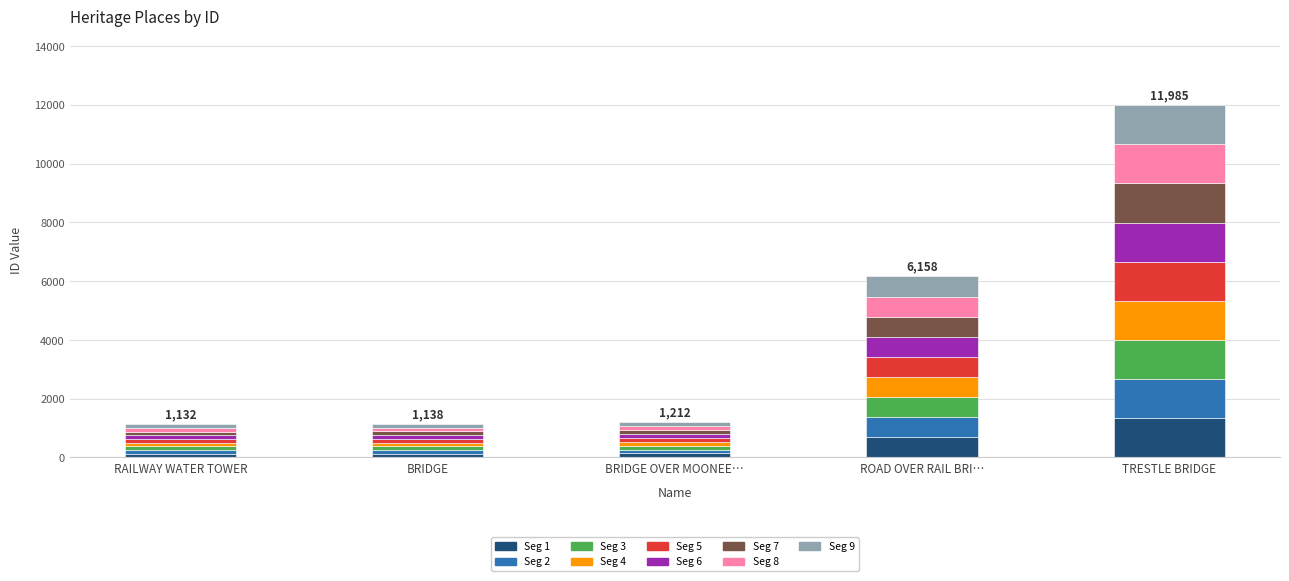

What is the average value of the Seg 1 series?

480.6